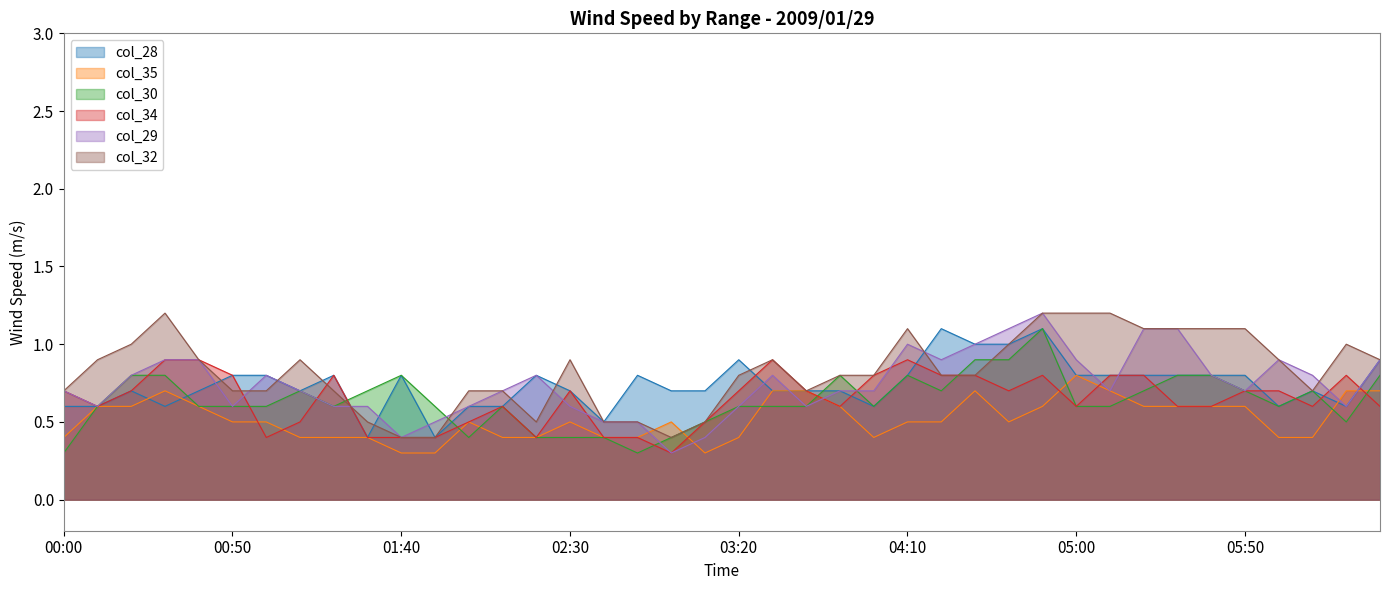

Between which two adjacent categories do col_28 and col_30 first intersect?

2009/01/29 00:30 and 2009/01/29 00:40